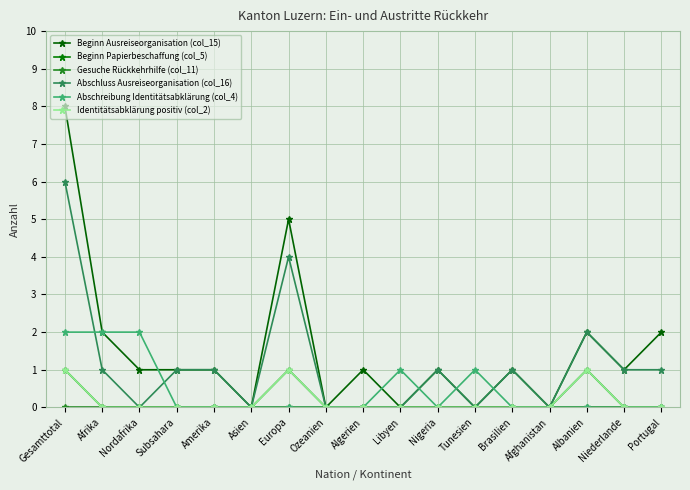

At which label is Beginn Papierbeschaffung (col_5) closest to 0?

Afrika